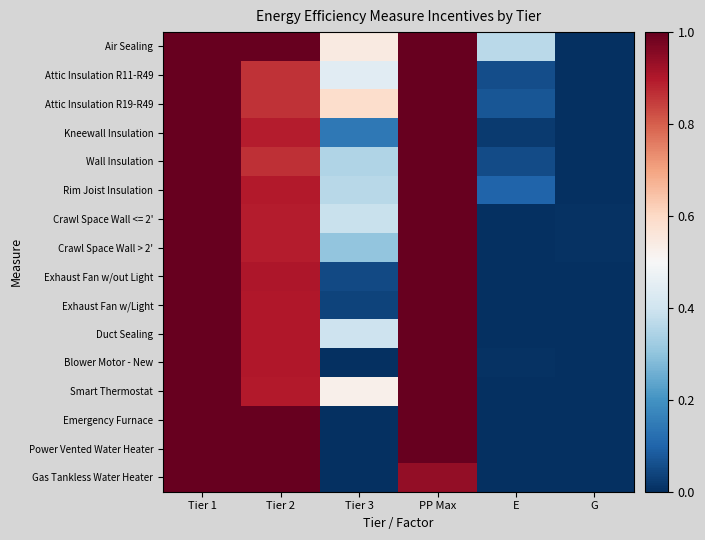

At how many categories does at least one series exceed 0?

6